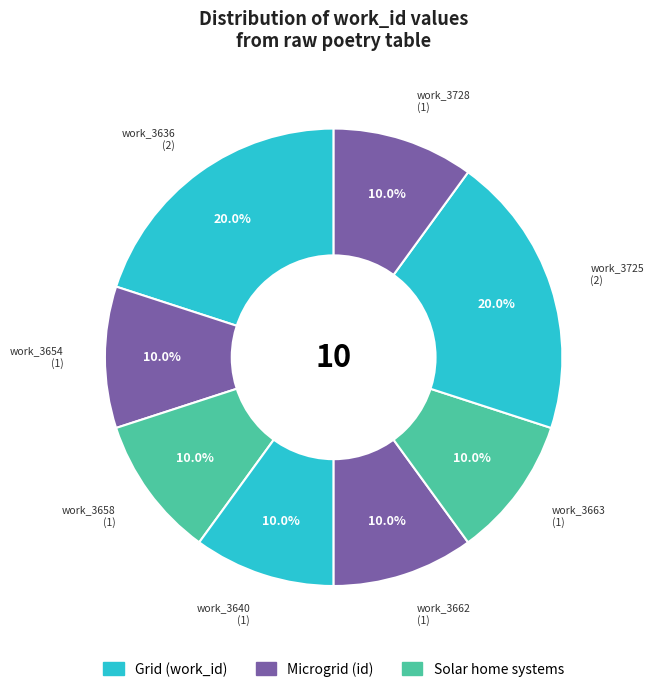

Count the number of slices in the pie.

8